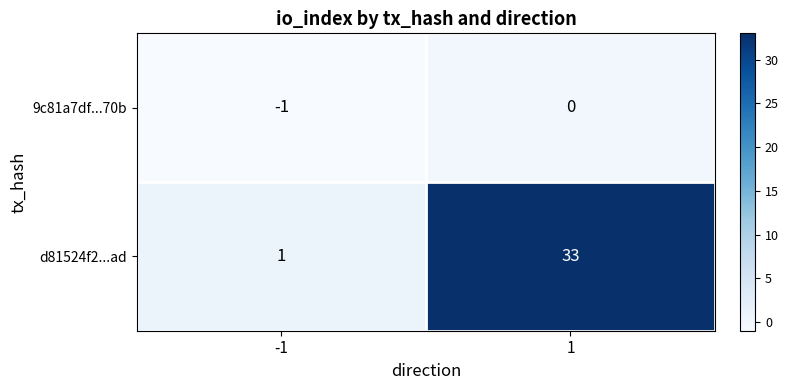

What is the greatest value displayed?

33